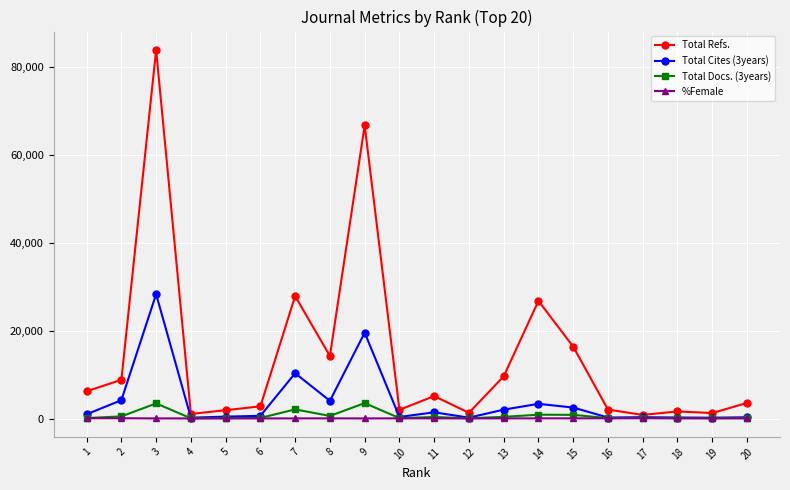

At which label does Total Docs. (3years) first exceed 134?

2